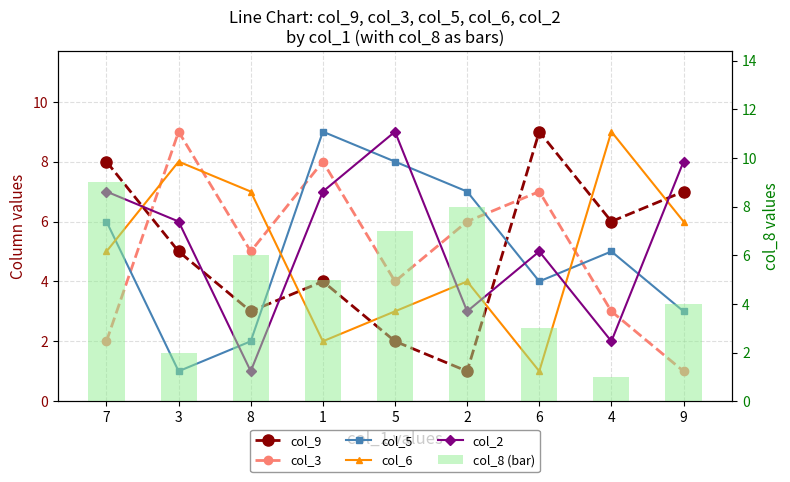

What is the difference between the highest and lowest values at 1?

7